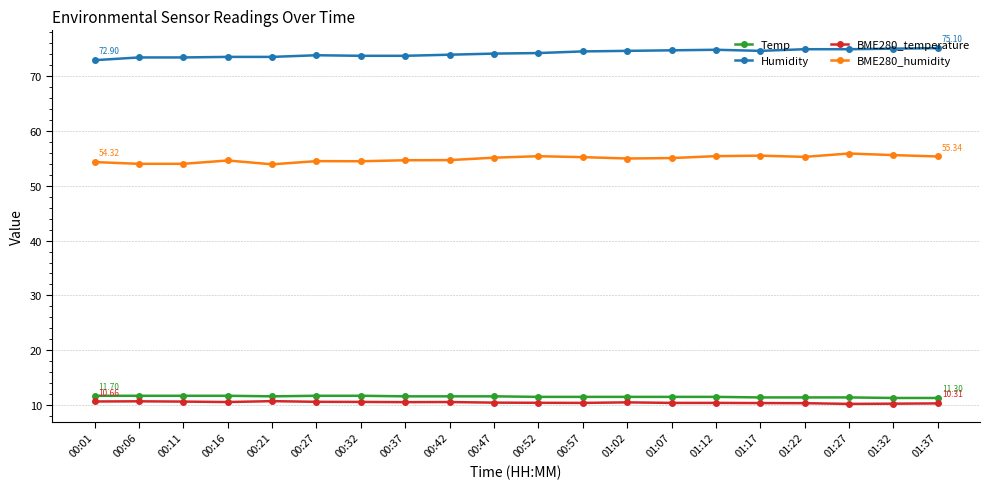

Count the number of categories in the chart.

20